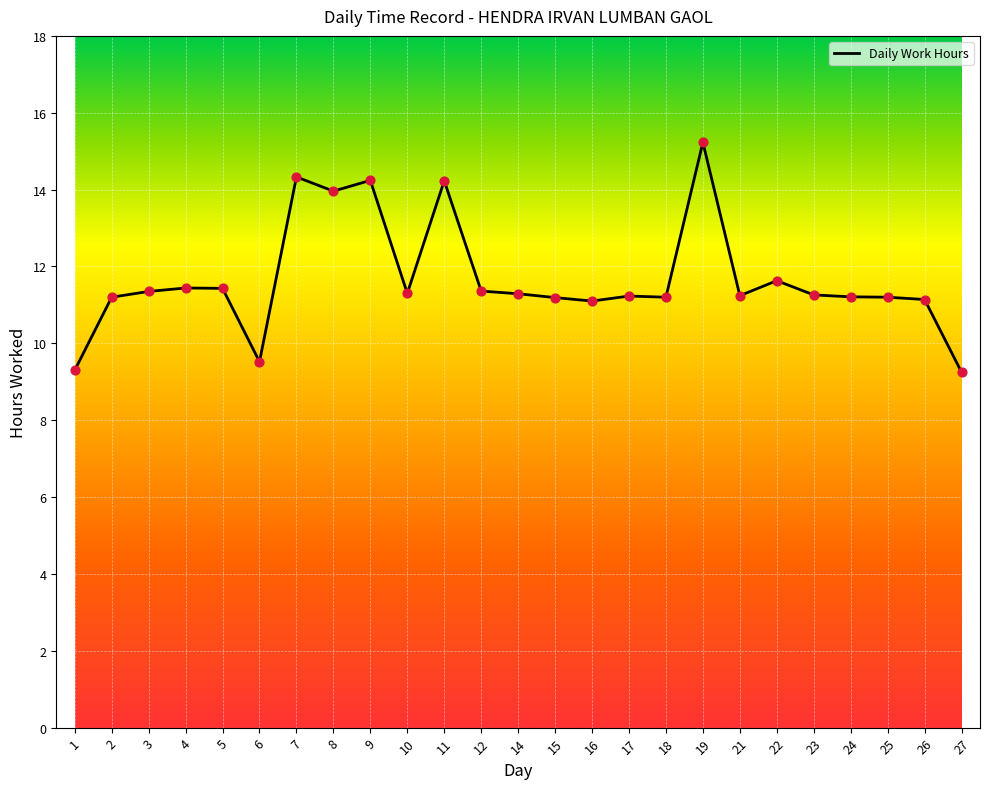

Between 10 and 8, which is larger?

8